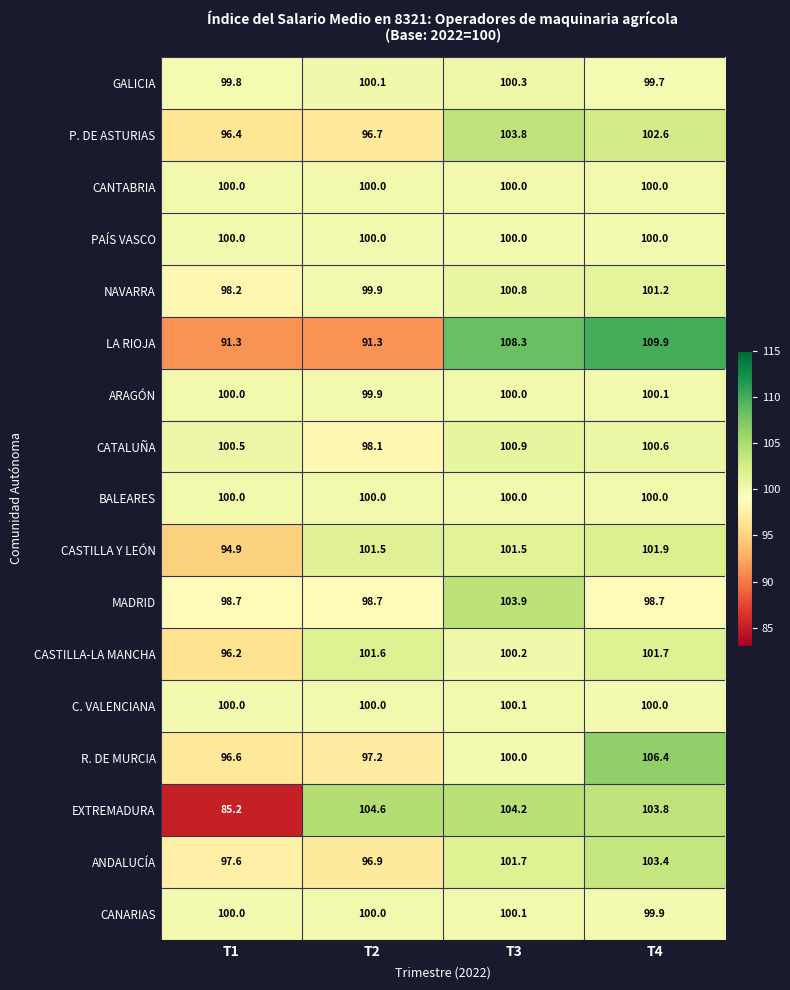

What is the difference between the maximum and minimum values in the CATALUÑA series?

2.8